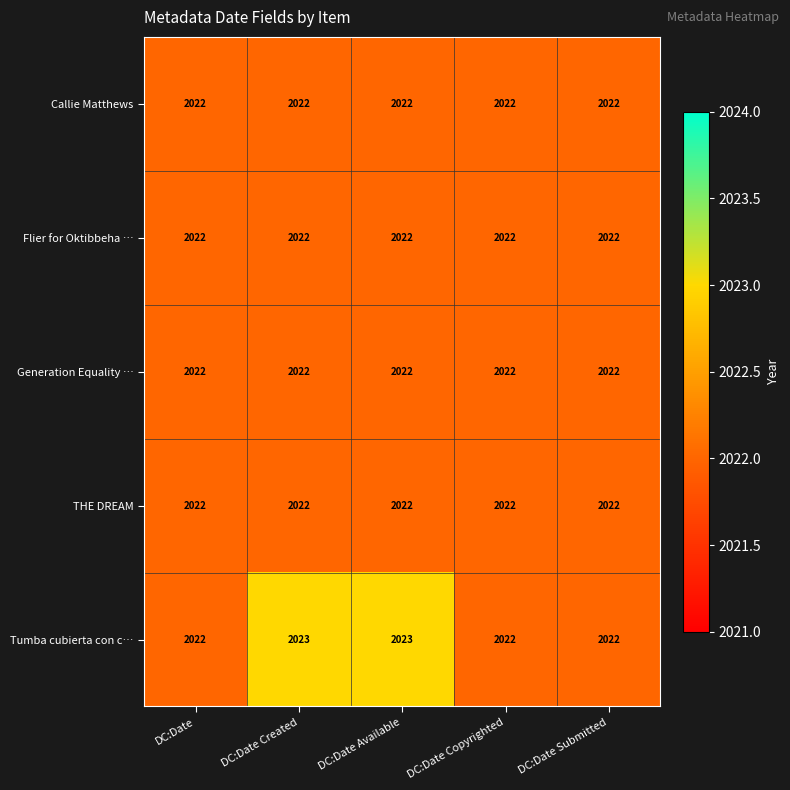

What is the total value across all series at DC:Date Created?

10111